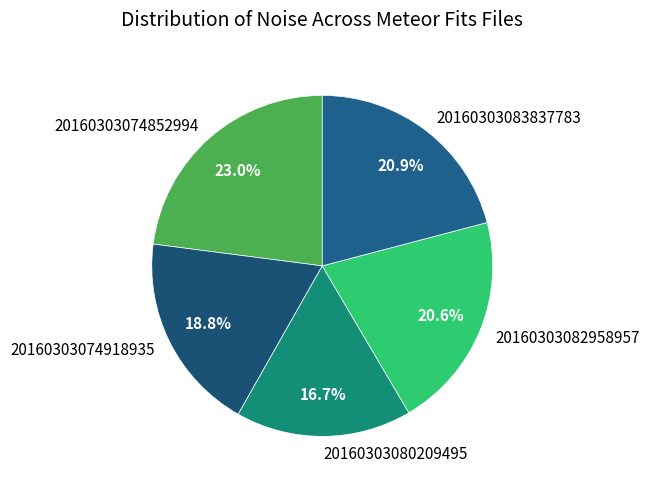

What is the largest slice in the pie chart?

20160303074852994